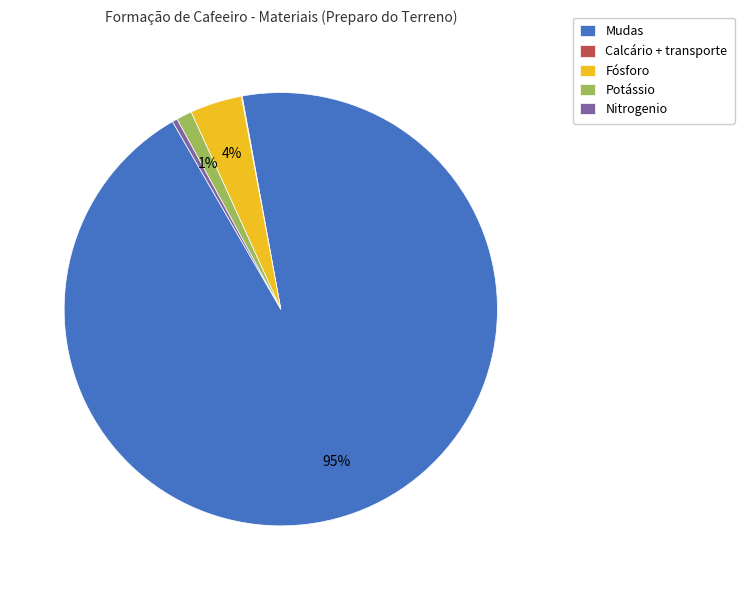

Is Mudas the majority of the pie?

Yes